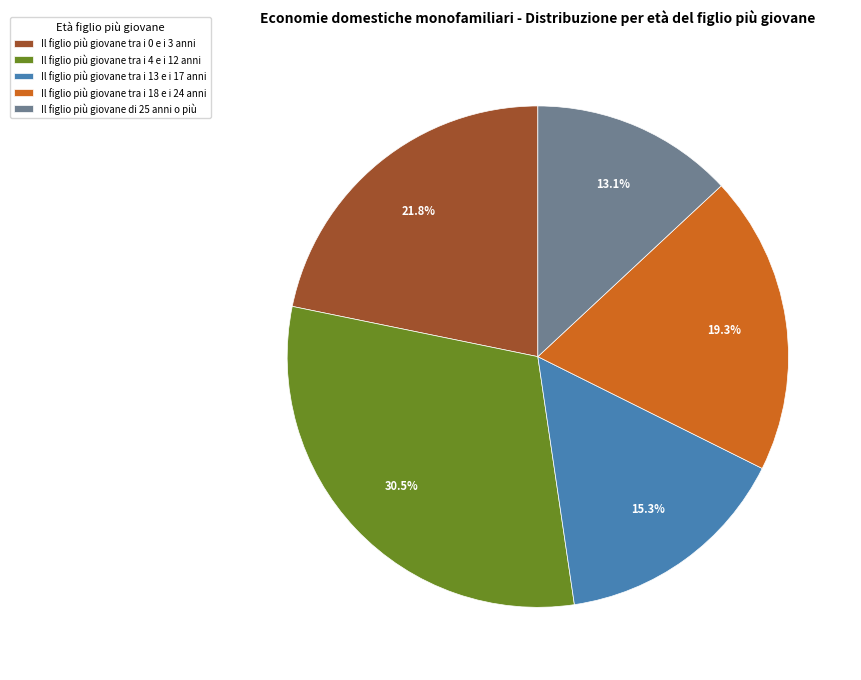

True or false: Il figlio più giovane tra i 18 e i 24 anni accounts for 14% of the total.

False